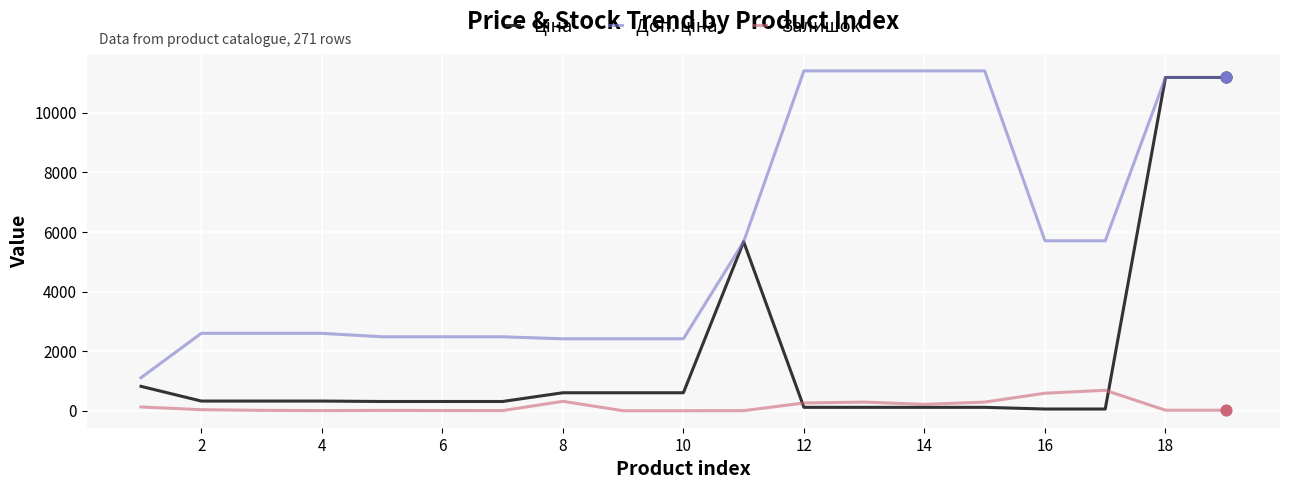

Is this an area chart (filled region under the line)?

No